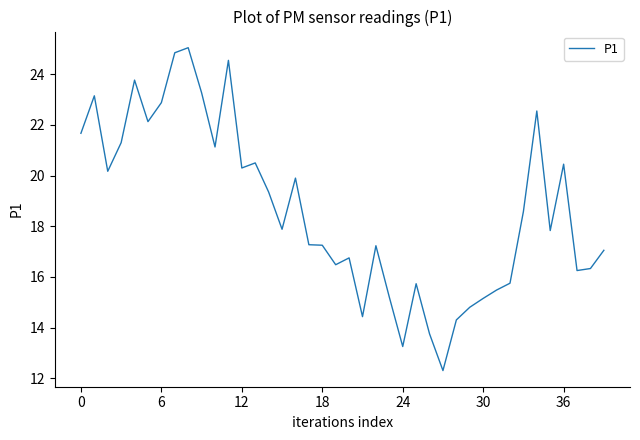

What is the difference between the second highest and second lowest values?

11.6